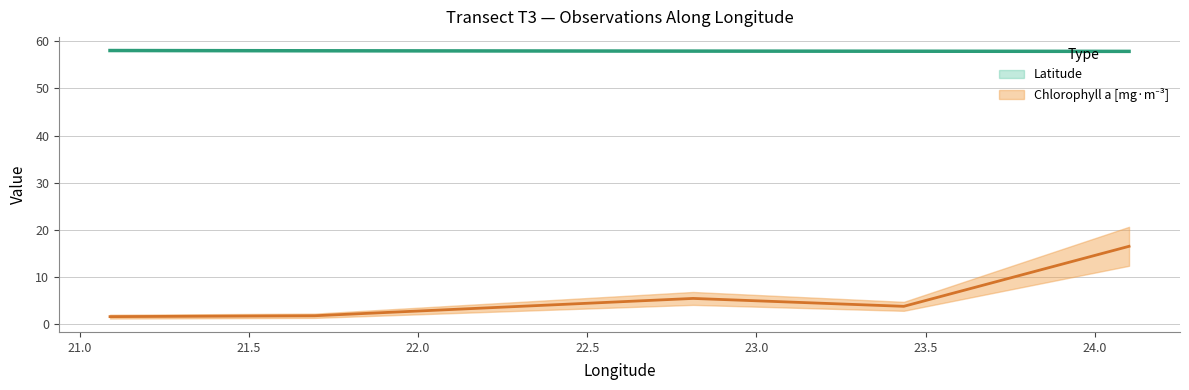

Which series has the widest spread of values?

Chlorophyll a [mg·m -3]